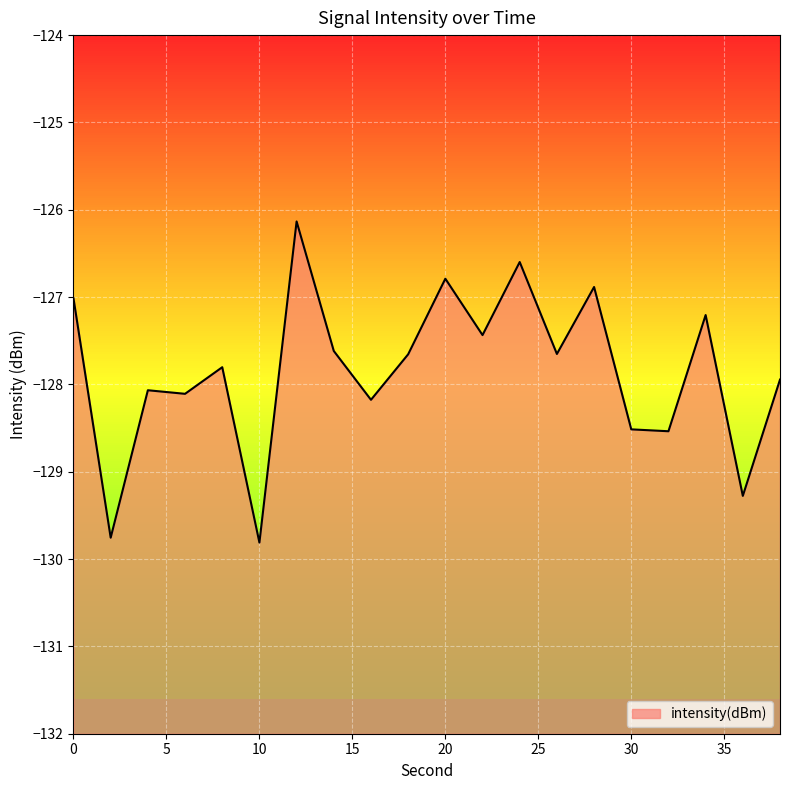

Rank the categories by value from highest to lowest.

12, 24, 20, 28, 0, 34, 22, 14, 26, 18, 8, 38, 4, 6, 16, 30, 32, 36, 2, 10